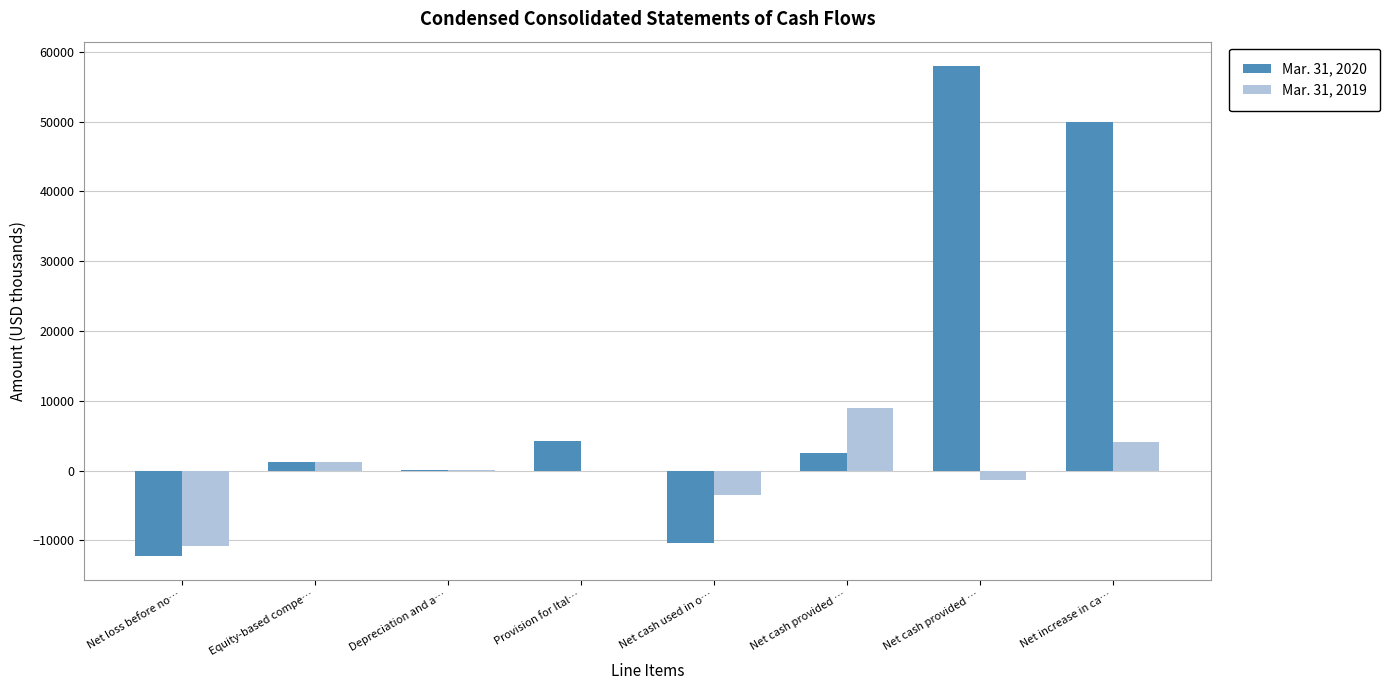

What are all the series names shown in the legend?

Mar. 31, 2020, Mar. 31, 2019